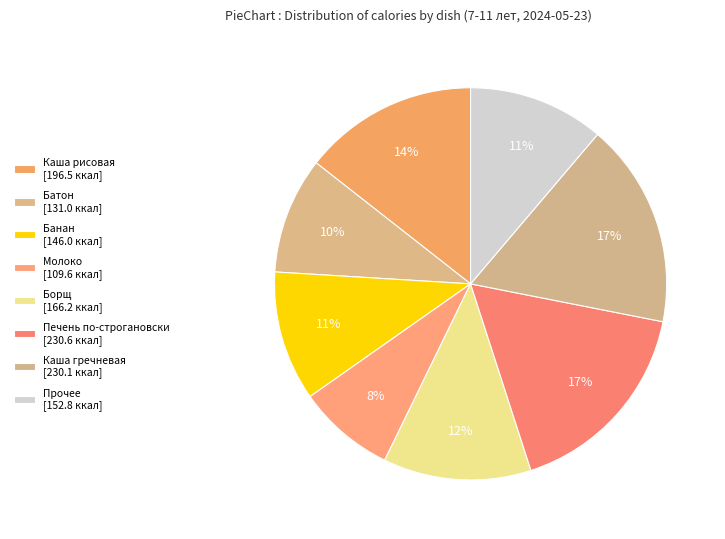

How many segments does this pie chart have?

8